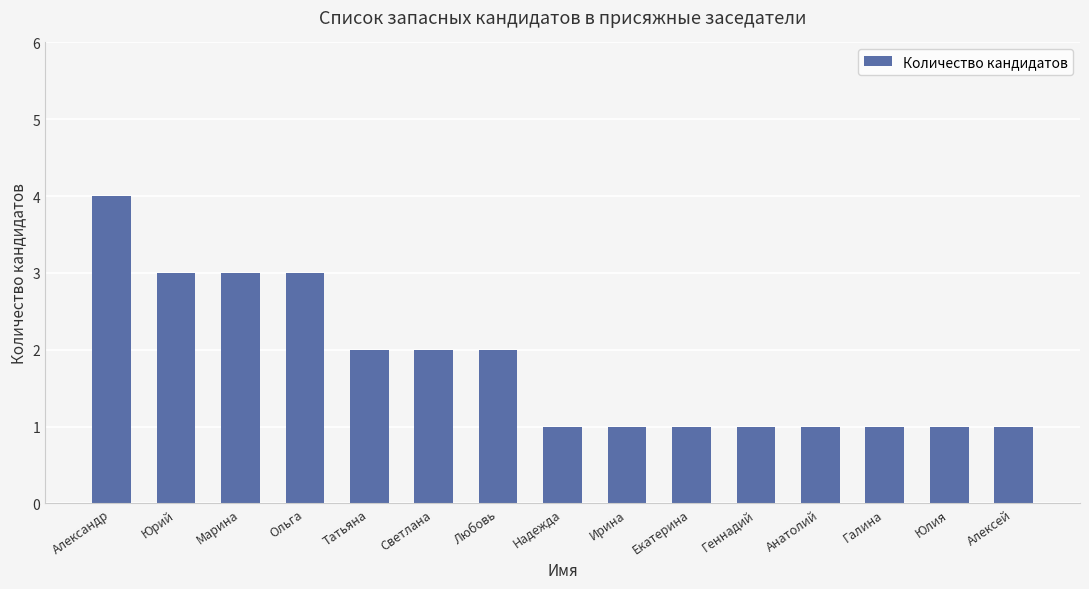

Which has a higher value, Марина or Светлана?

Марина